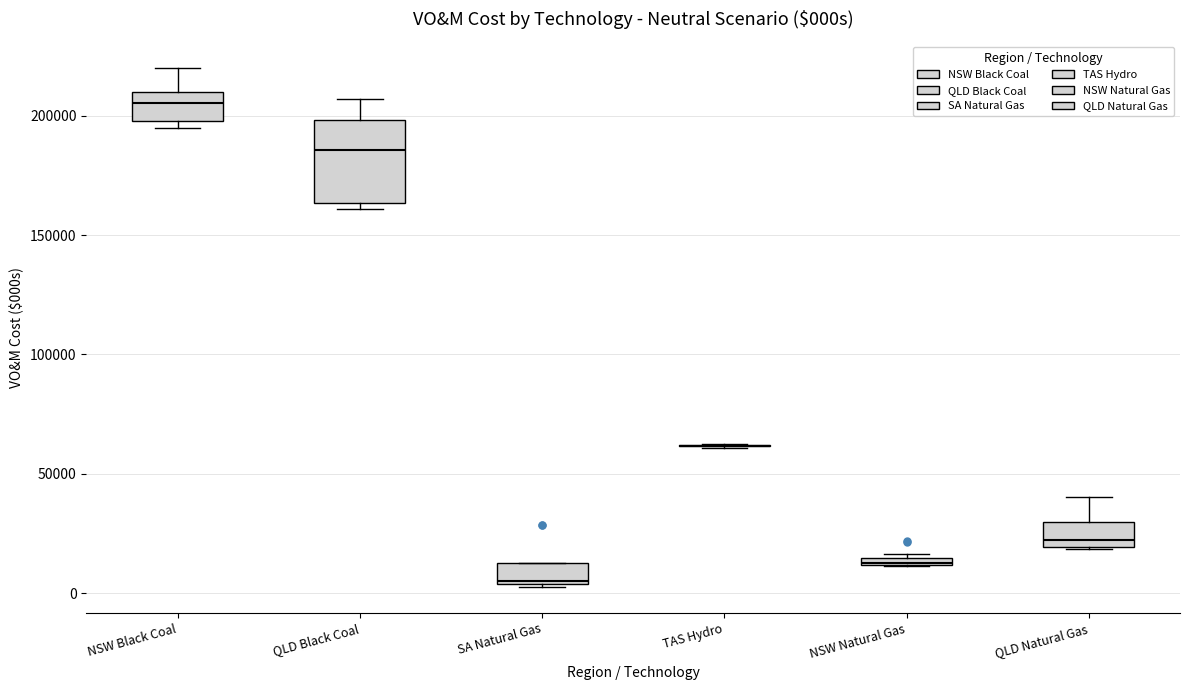

Where is the upper edge of the box for NSW Natural Gas on the y-axis? The values are not printed on the chart, so give them approximately, as read against the axis.

15000